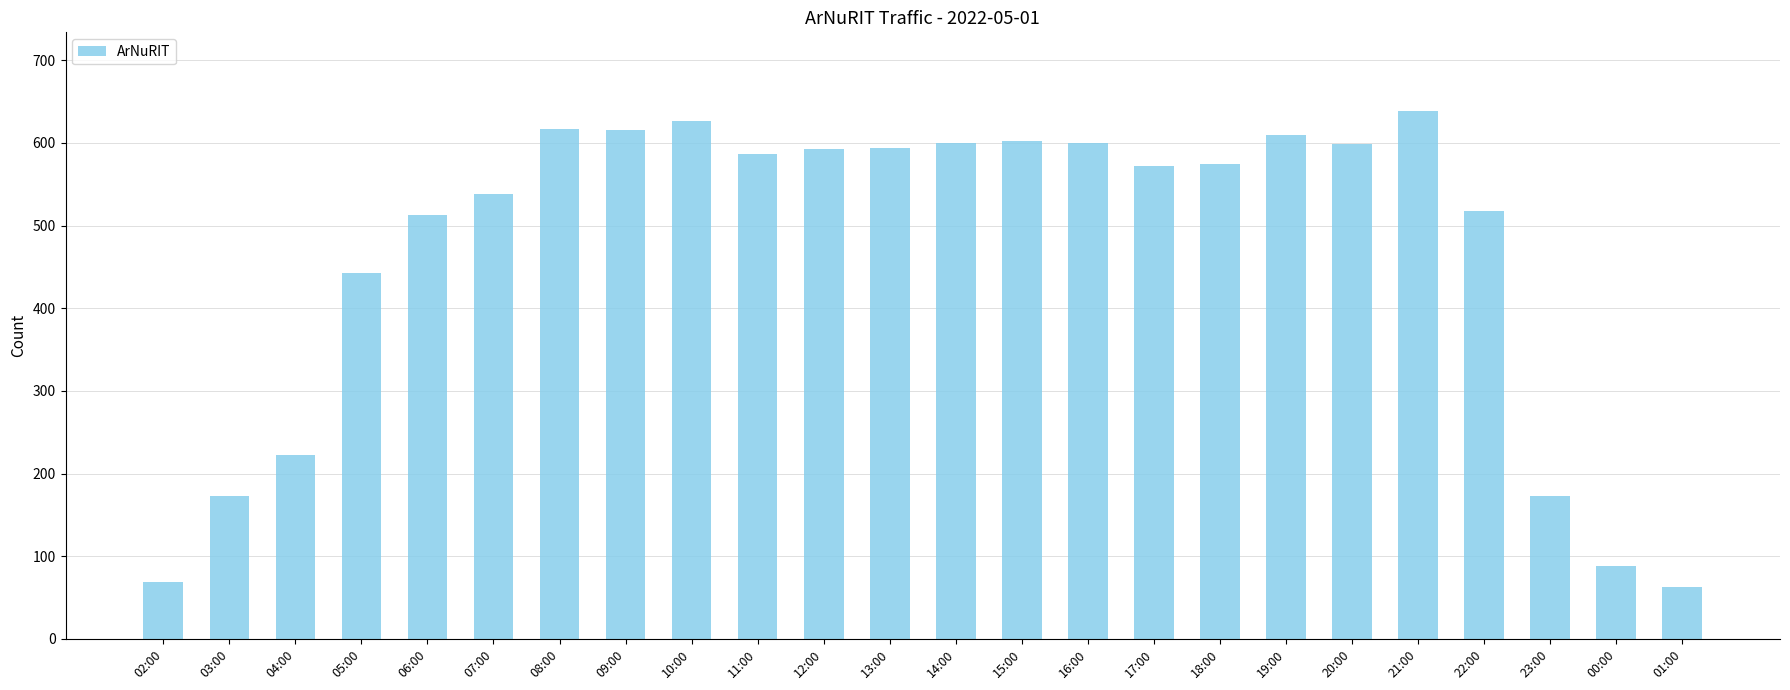

What is the label of the 7th bar from the right?

19:00